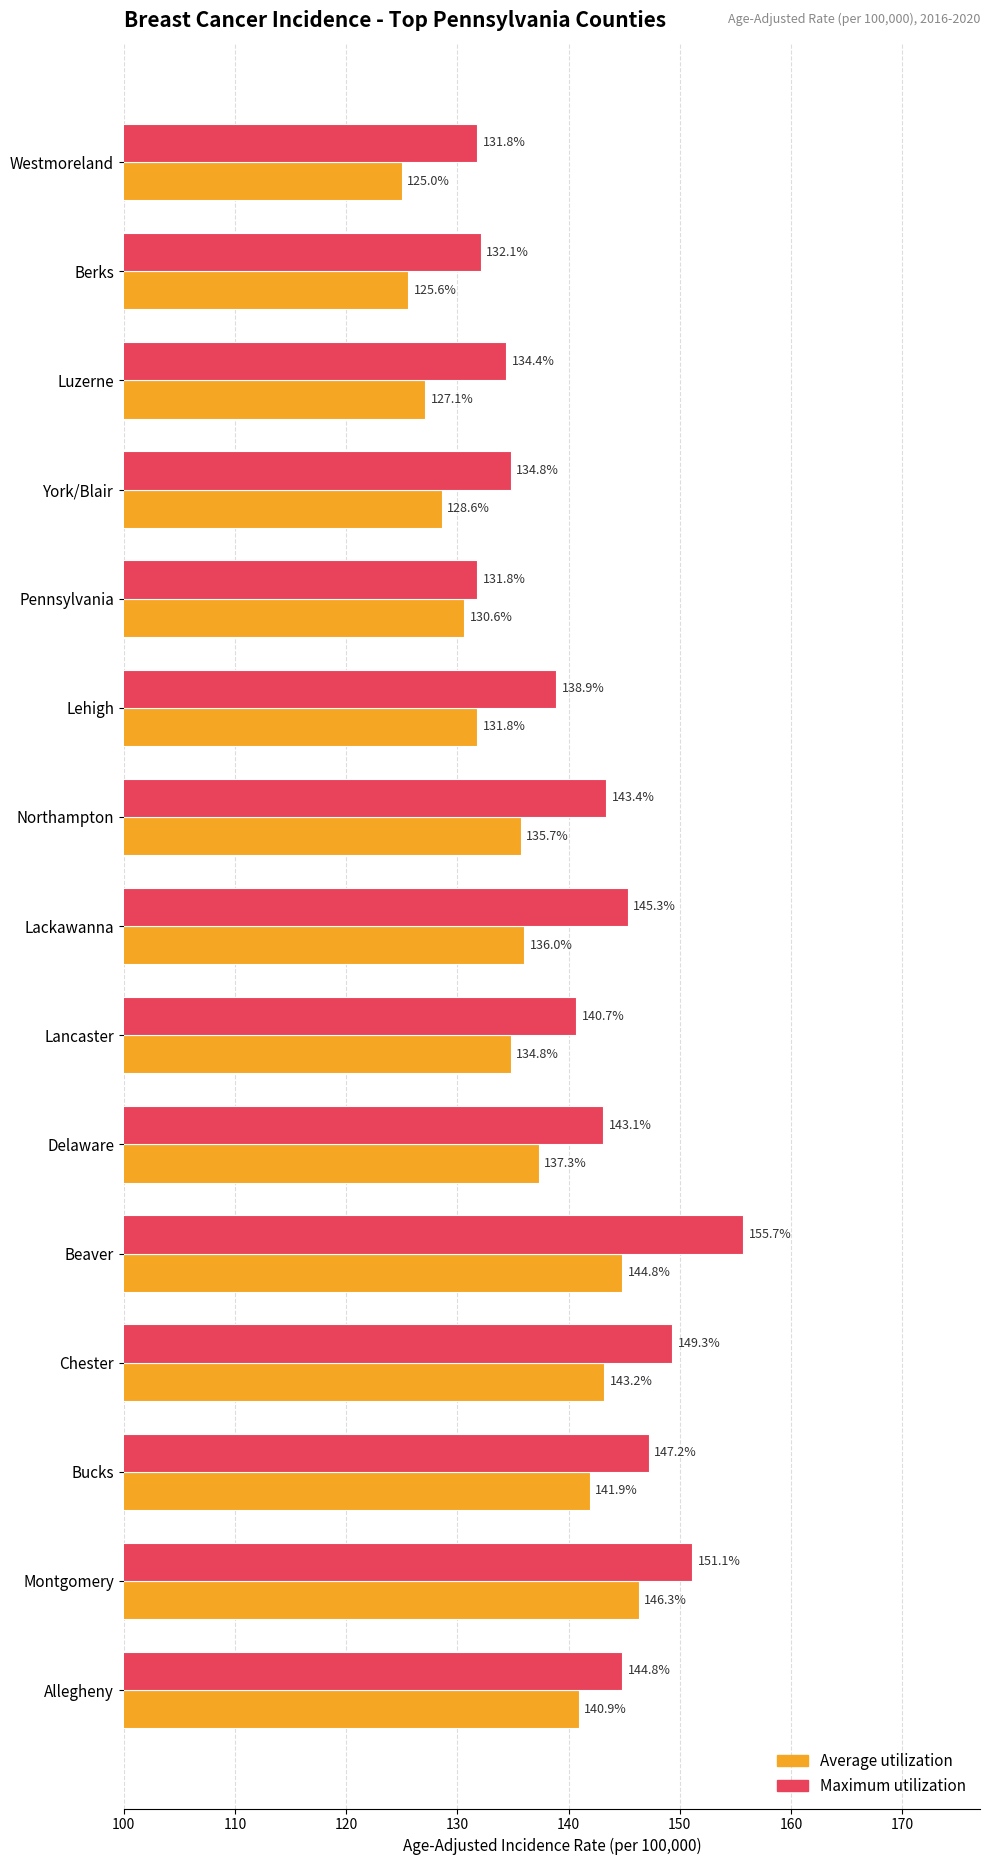

What is the sum of all Average utilization values?

2029.6